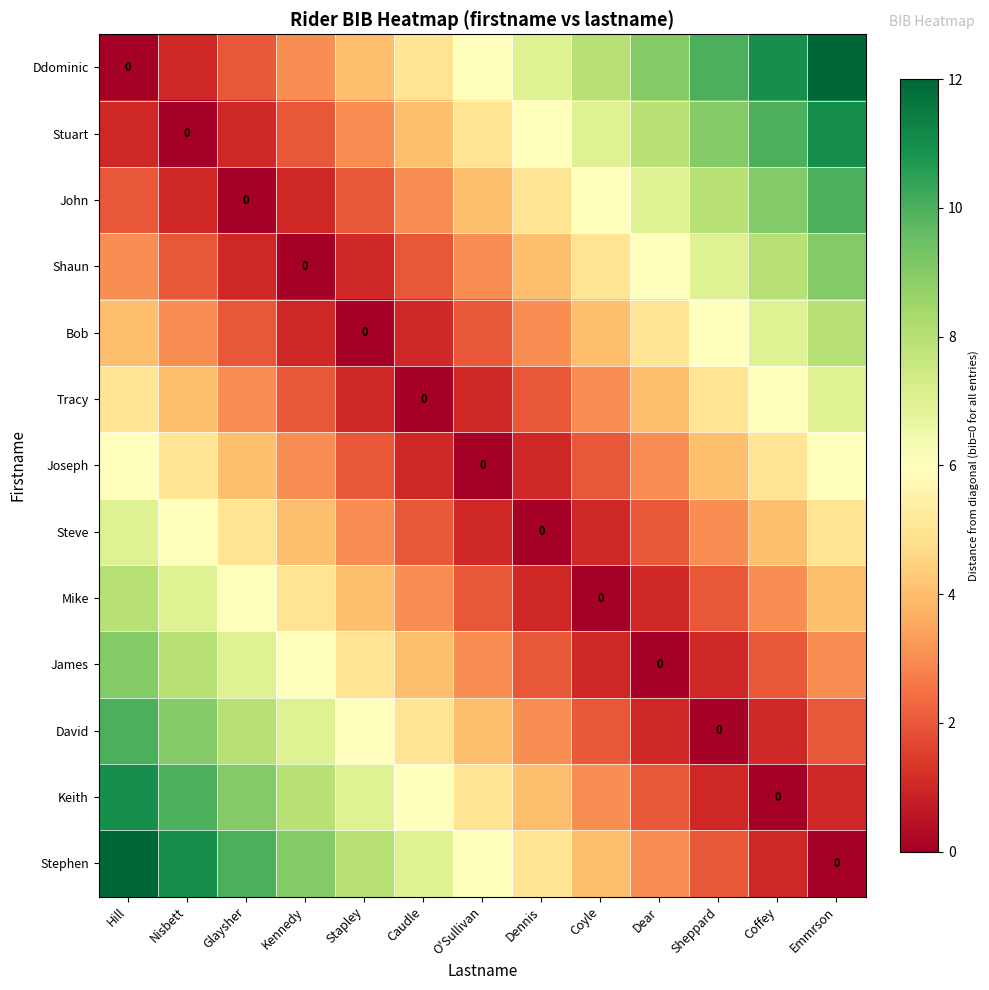

Which series changed the most between Glaysher and Emmrson?

Ddominic